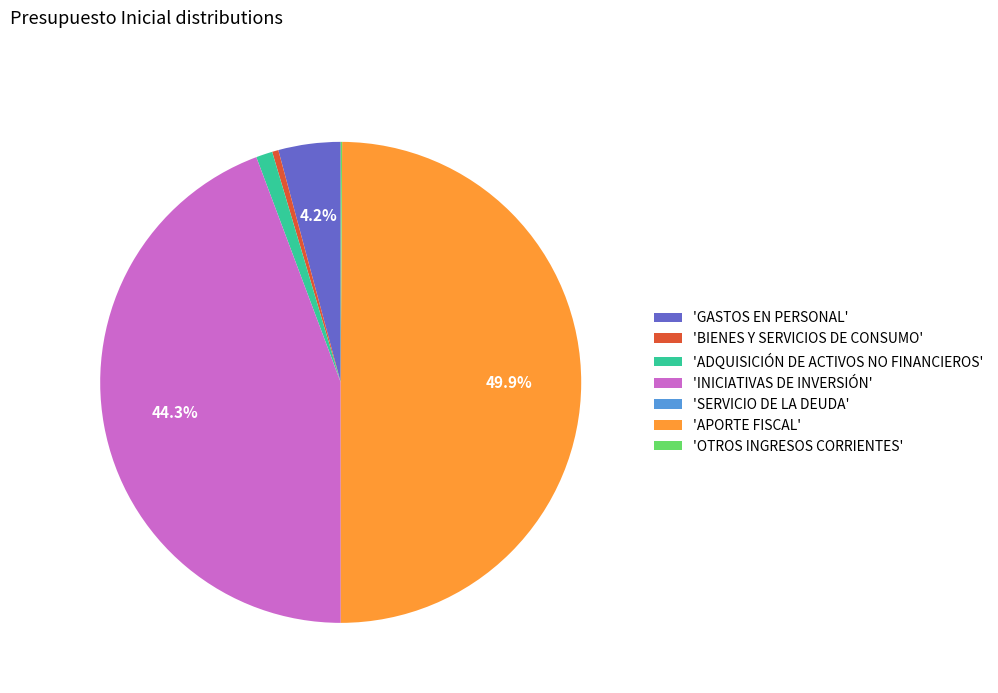

Which slice is the largest?

'APORTE FISCAL'